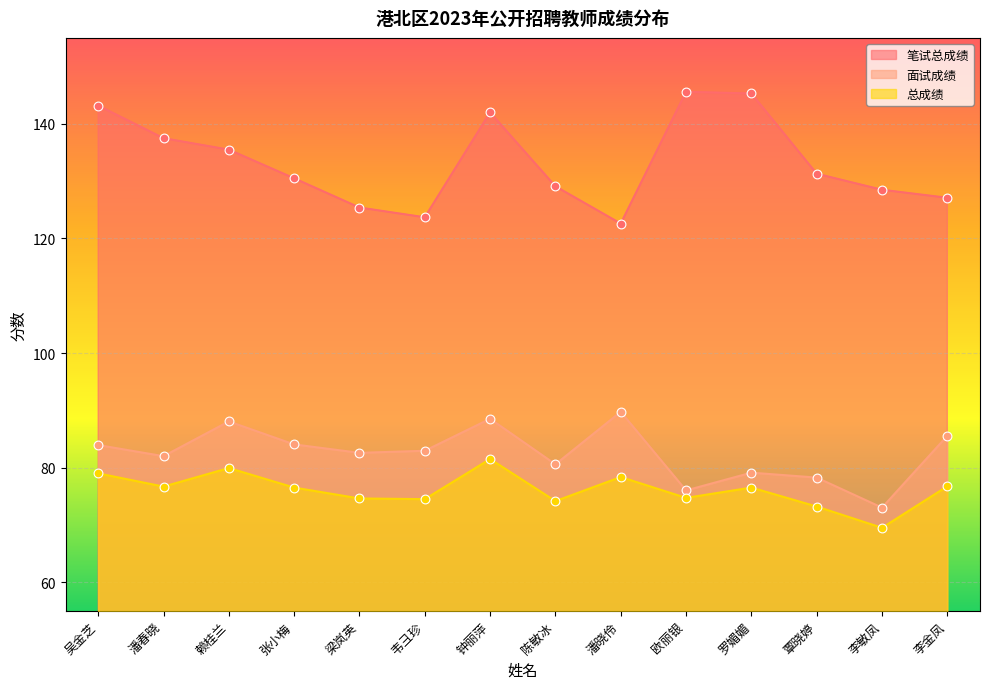

Which series reaches the minimum Y coordinate?

总成绩